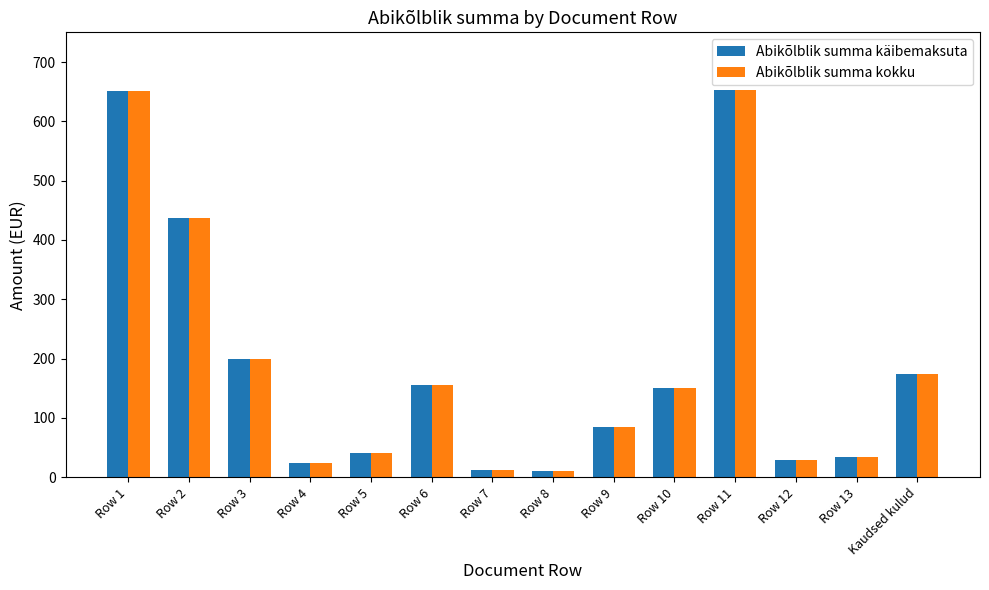

What is the difference between the second highest and second lowest values in the Abikõlblik summa käibemaksuta series?

637.9